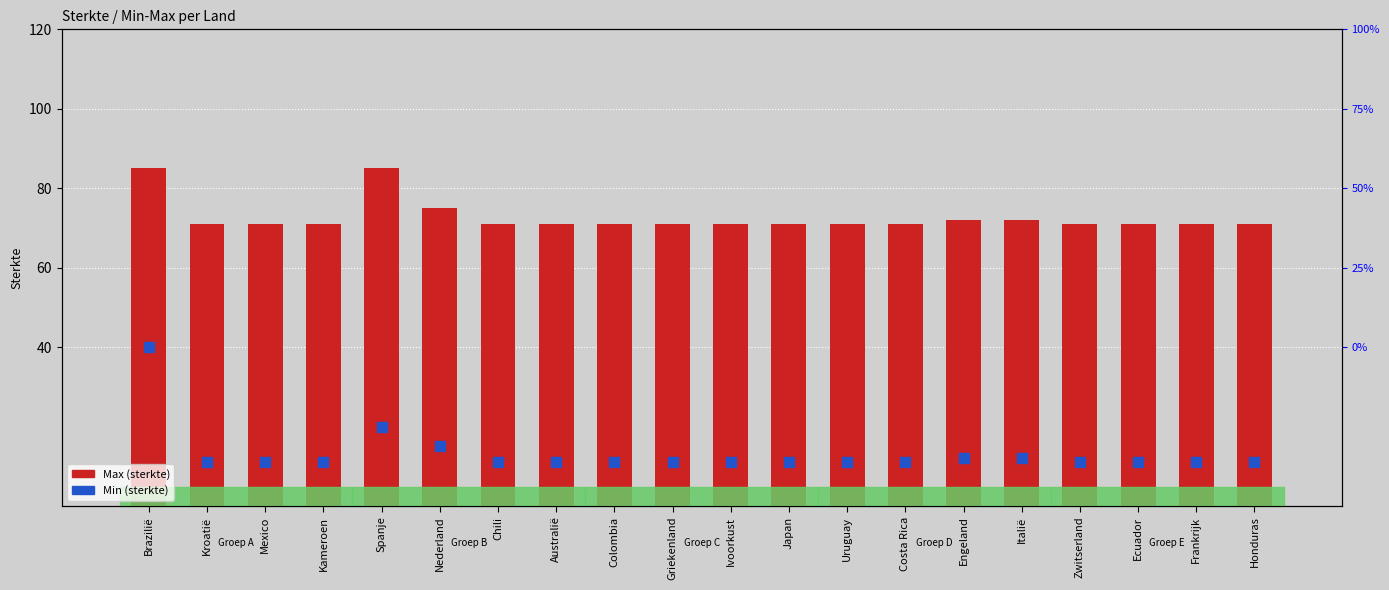

Rank the categories by value from lowest to highest.

Kroatië, Mexico, Kameroen, Chili, Australië, Colombia, Griekenland, Ivoorkust, Japan, Uruguay, Costa Rica, Zwitserland, Ecuador, Frankrijk, Honduras, Engeland, Italië, Nederland, Brazilië, Spanje